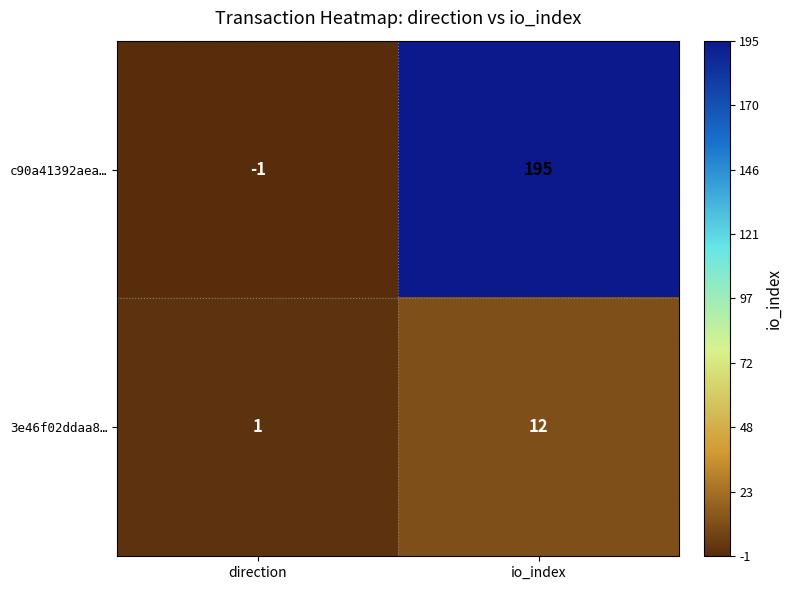

At io_index, list the series in order from largest to smallest.

c90a41392aea…, 3e46f02ddaa8…